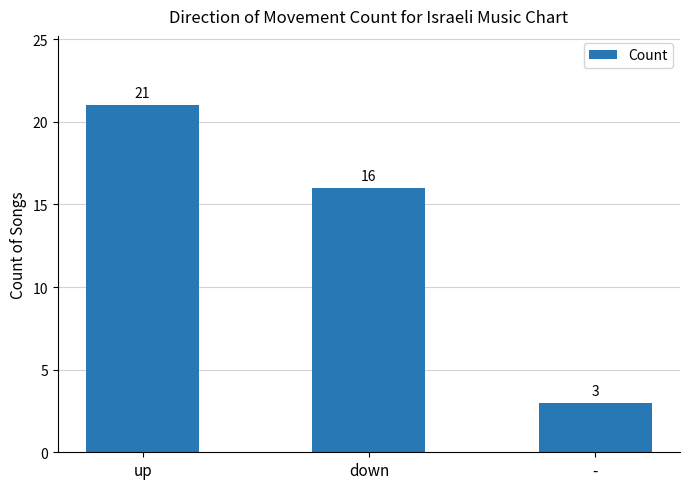

What is the label of the 2nd bar from the left?

down